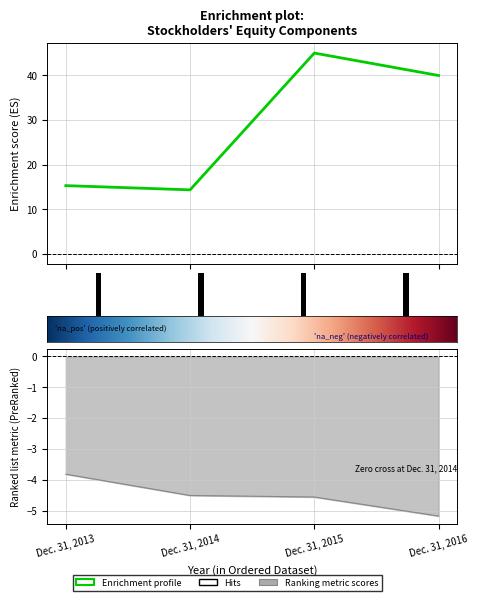

How many data points in Total Stockholders Equity are less than 39?

2